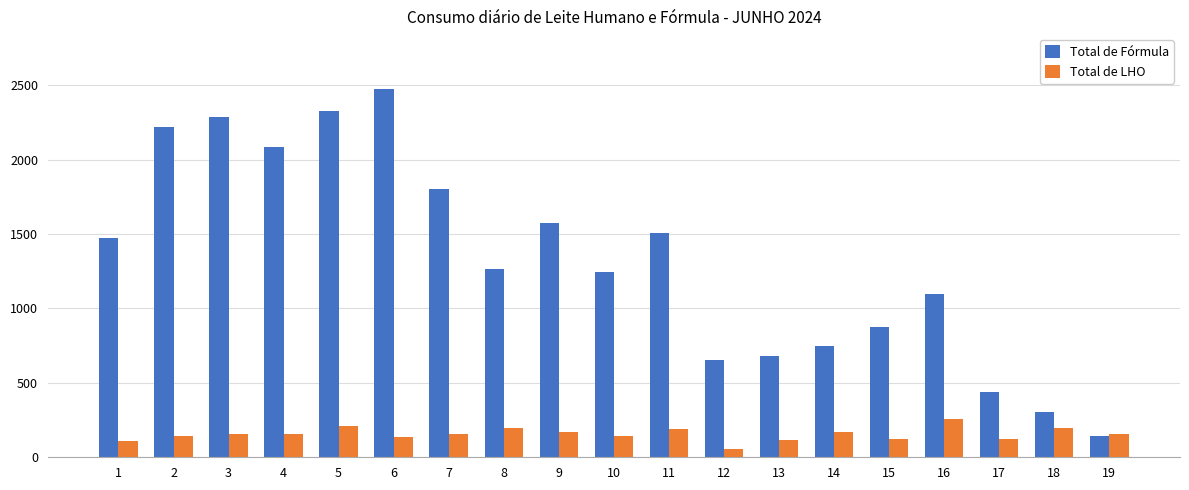

What are all the series names shown in the legend?

Total de Fórmula, Total de LHO